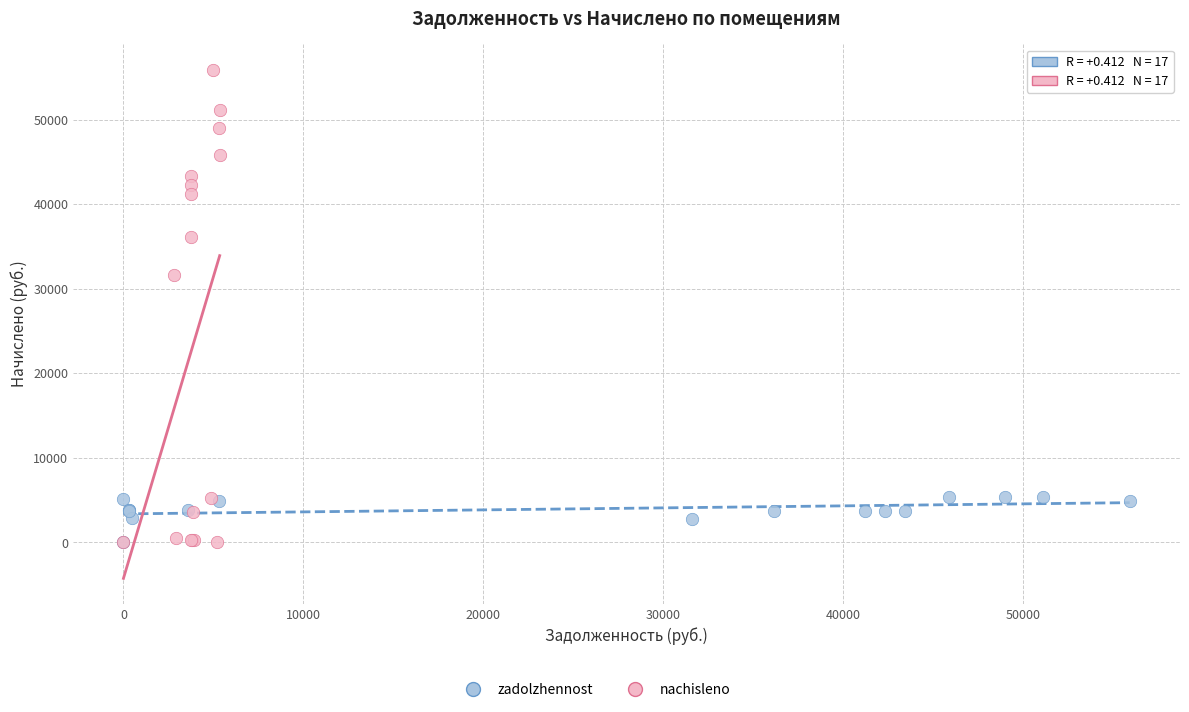

Which series has the largest Y range (max minus min)?

nachisleno